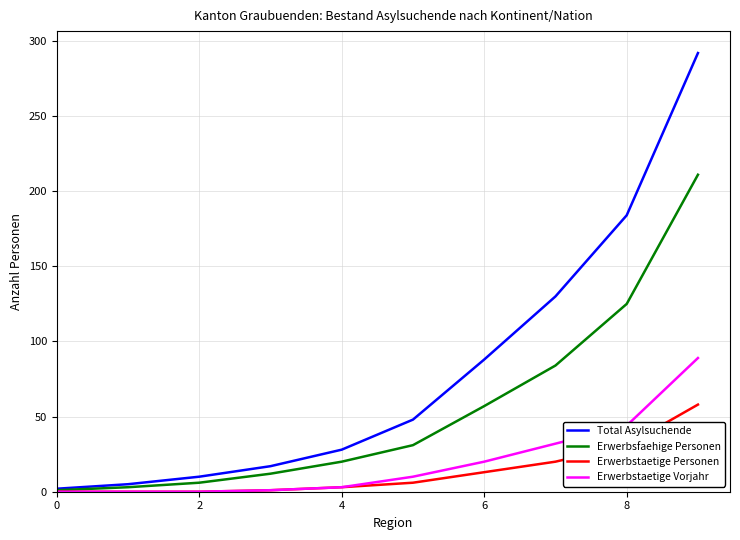

What is the maximum value shown in the chart?

292